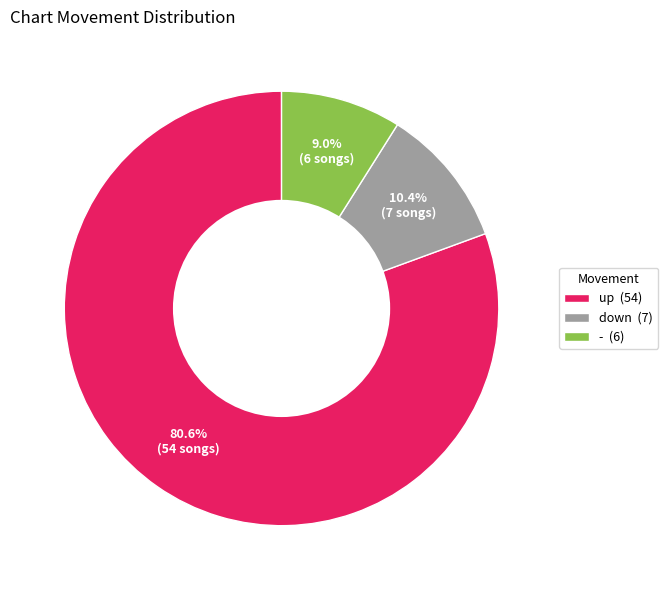

True or false: - accounts for 9% of the total.

True